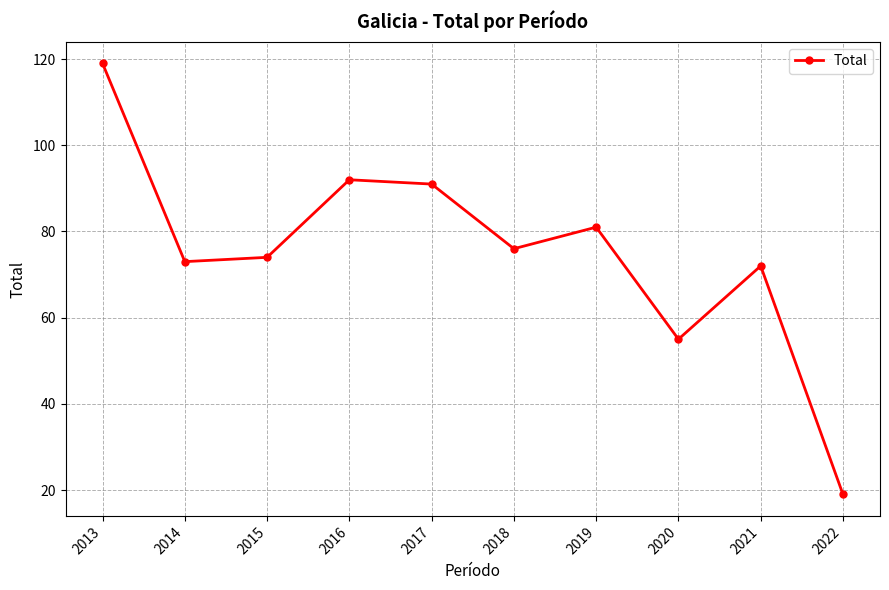

What is the difference between the values at 2020 and 2013?

64